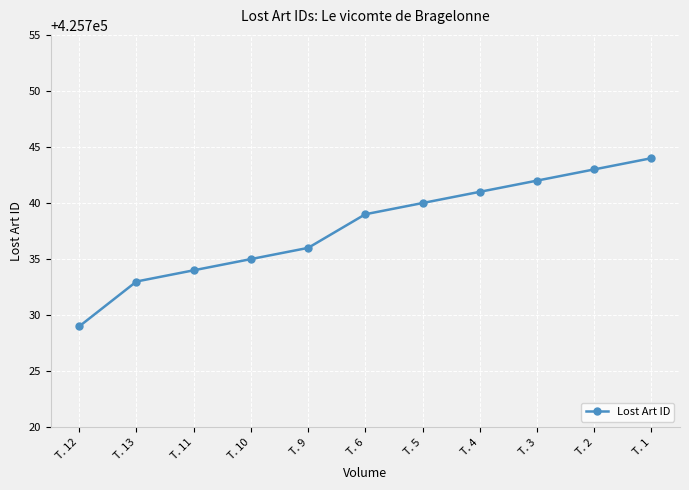

What is the difference between the values at T. 1 and T. 9?

8